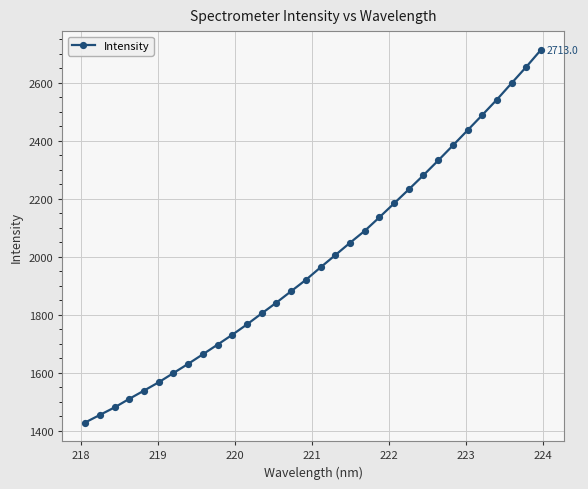

What is the sum of all values?

63604.5